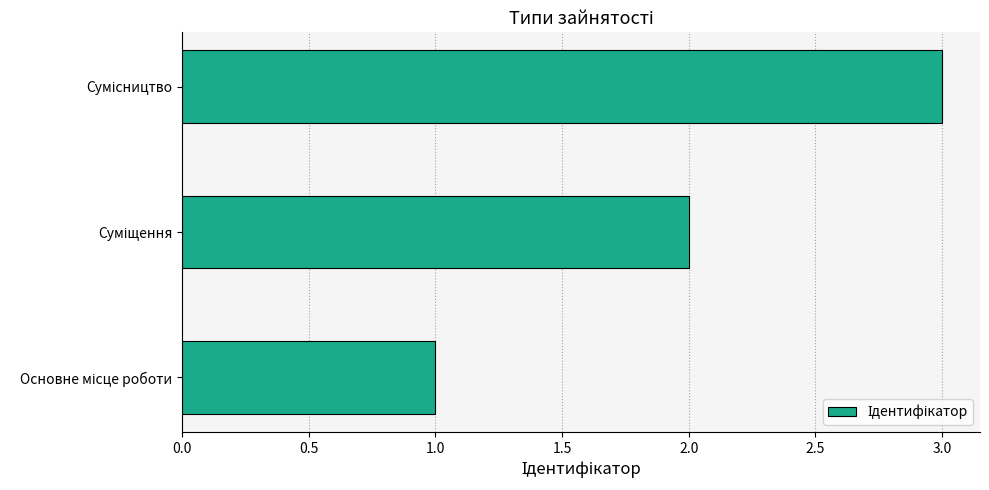

What is the greatest value displayed?

3